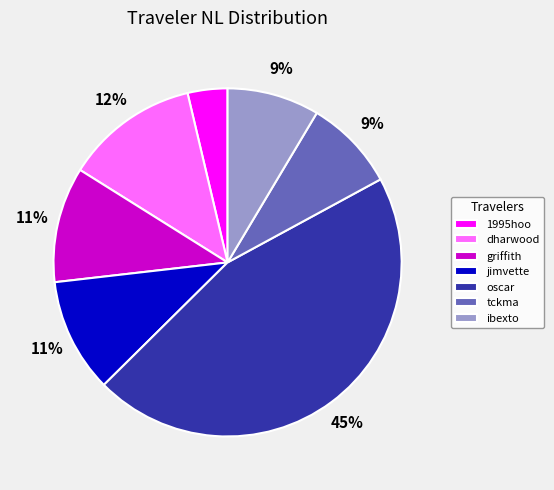

What percentage is the tckma slice, to the nearest percent?

9%